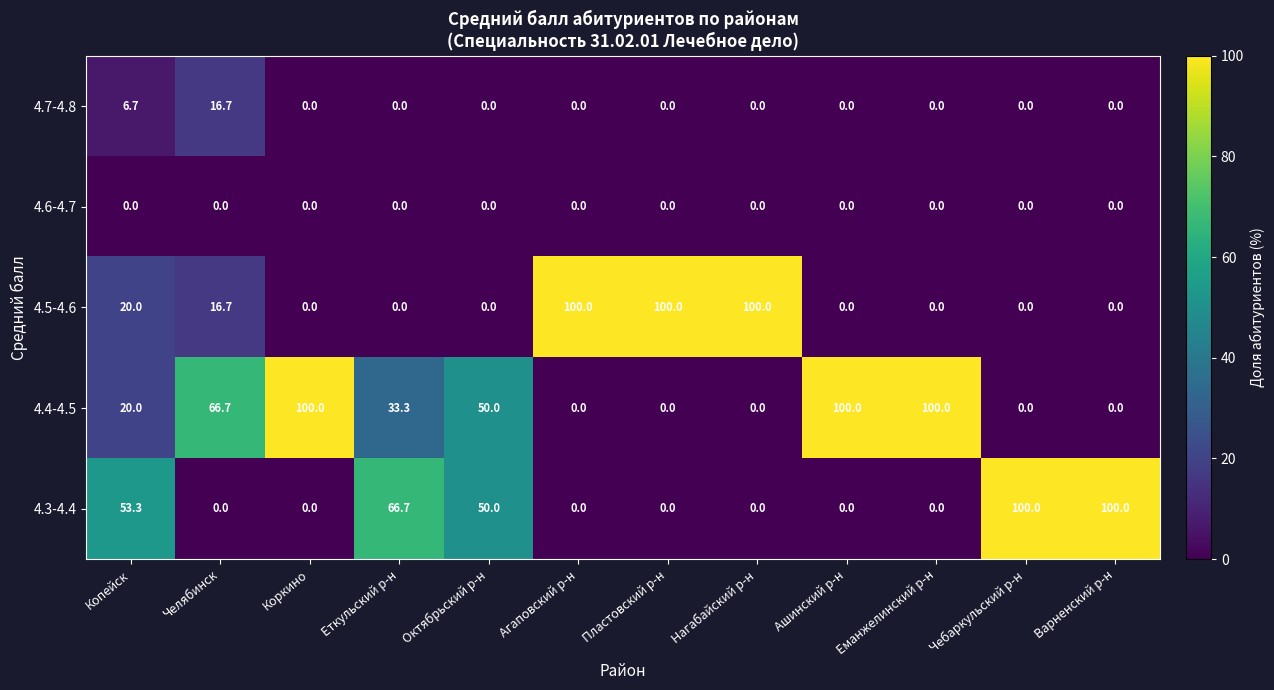

What is the total value across all series at Ашинский р-н?

100.0